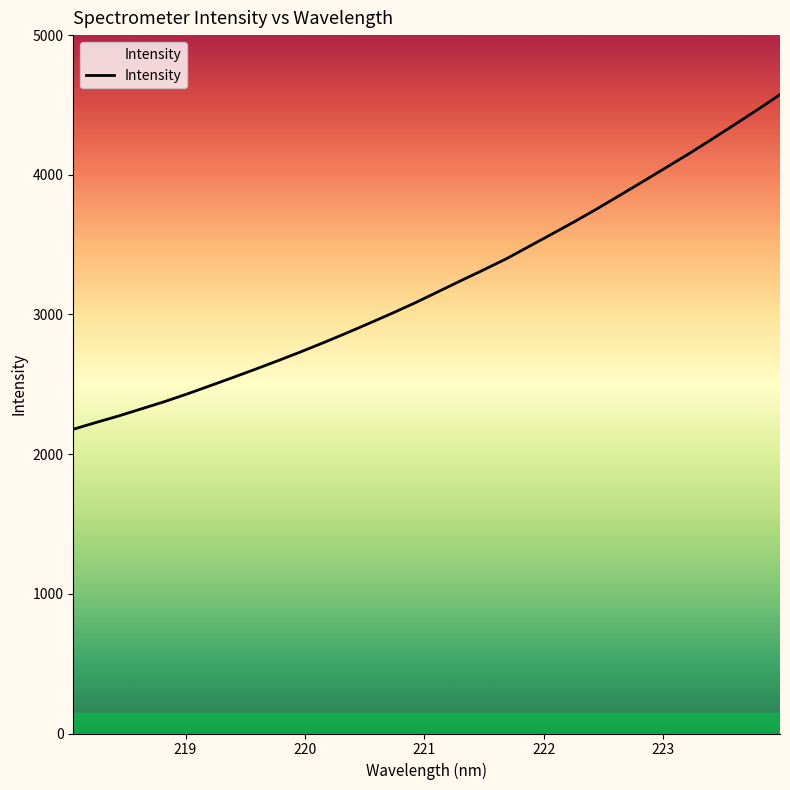

What is the greatest value displayed?

4574.2